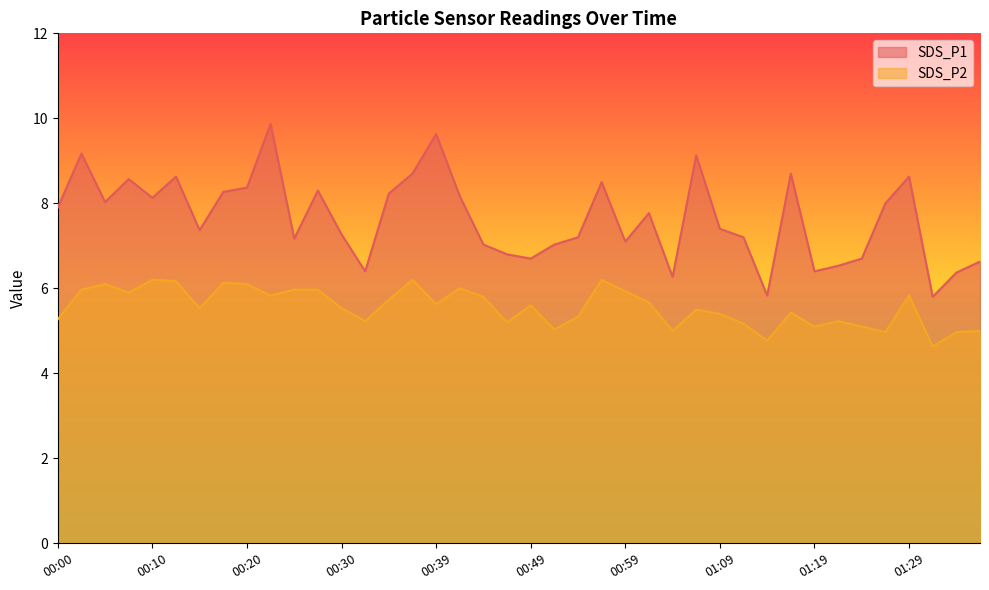

What is the label of the 21st point from the right?

00:47